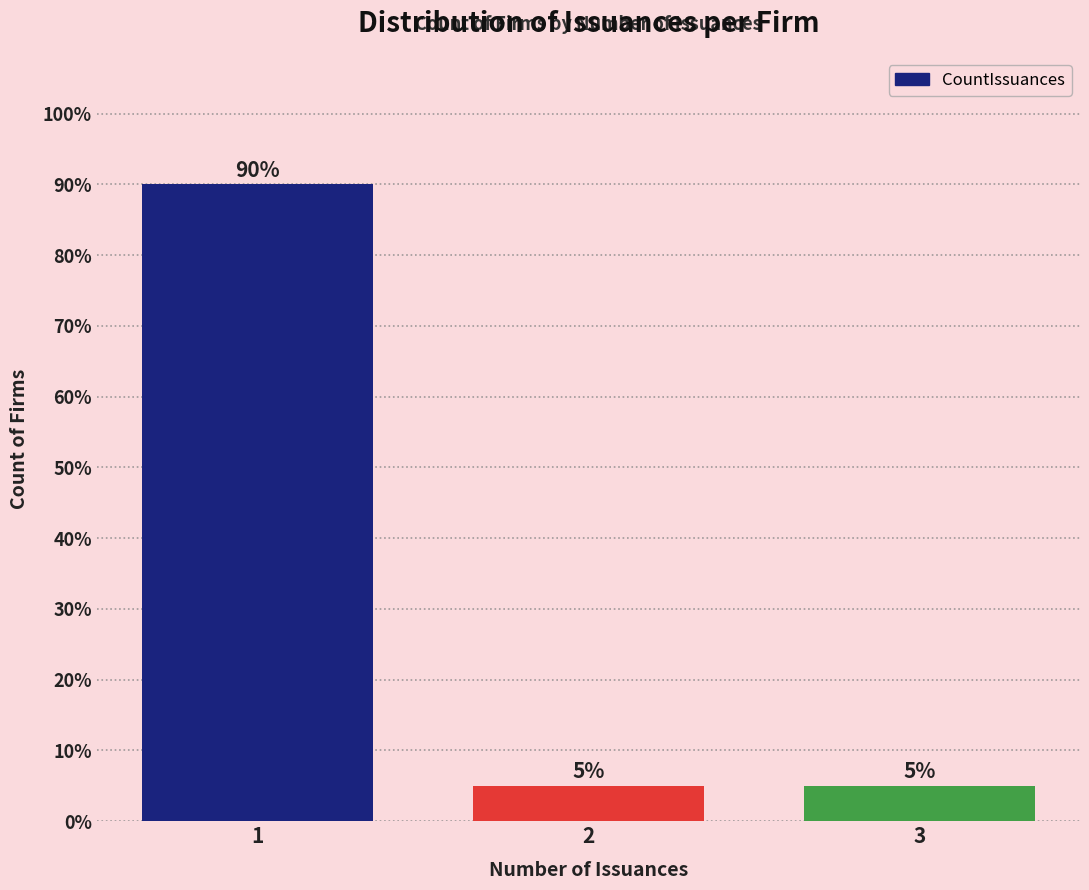

Reading right to left, extract all data points from this chart.

3=5	2=5	1=90